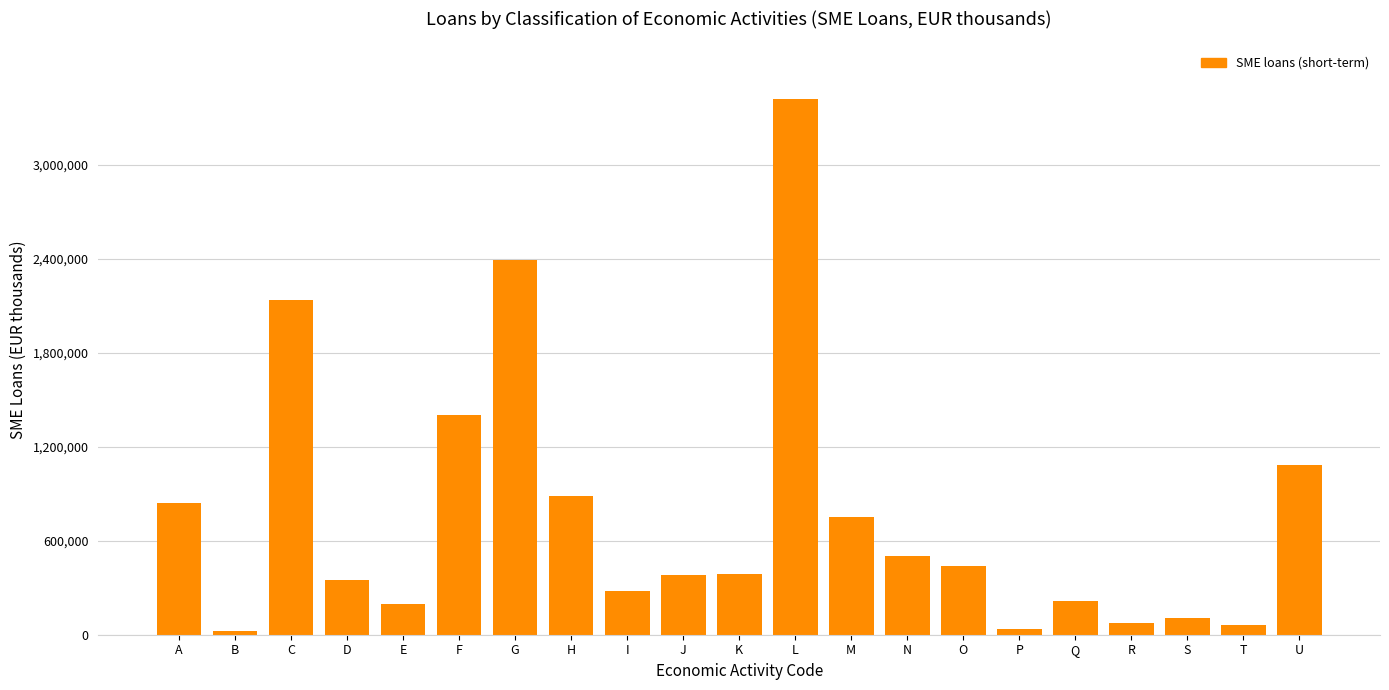

What is the sum of all values?

15979881